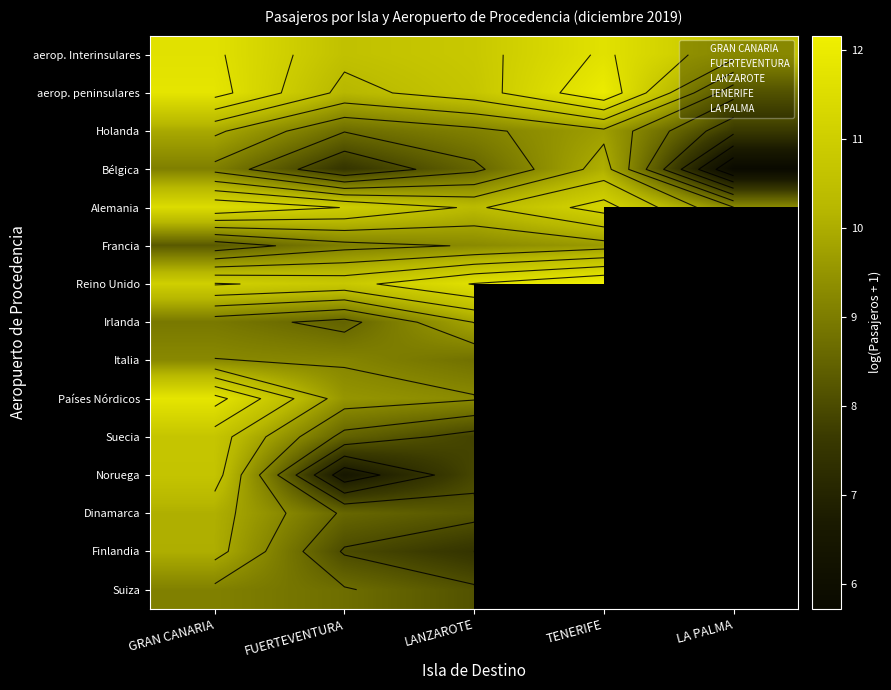

Which series has the largest total across all categories?

aerop. Interinsulares